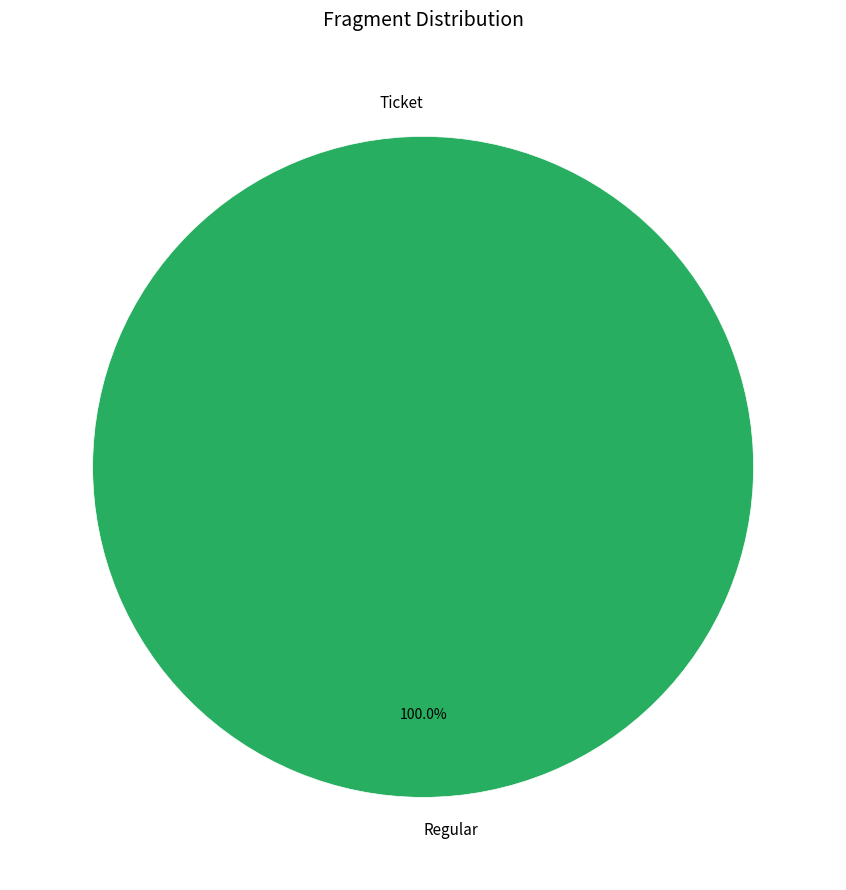

Which has a higher value, Regular (io_index=30) or Ticket (io_index=0)?

Regular (io_index=30)